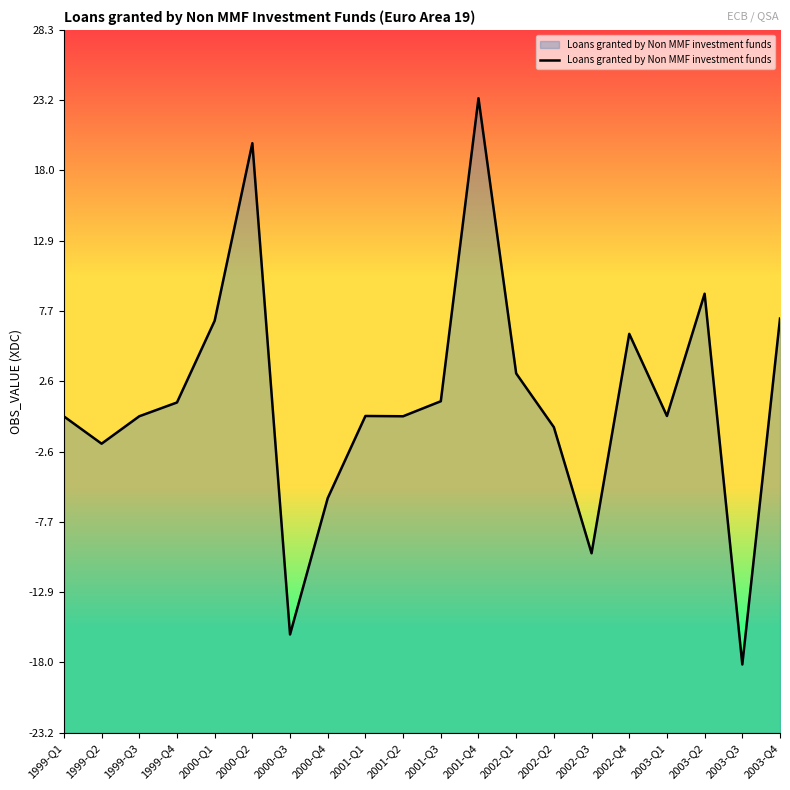

How many lines are shown in the chart?

1